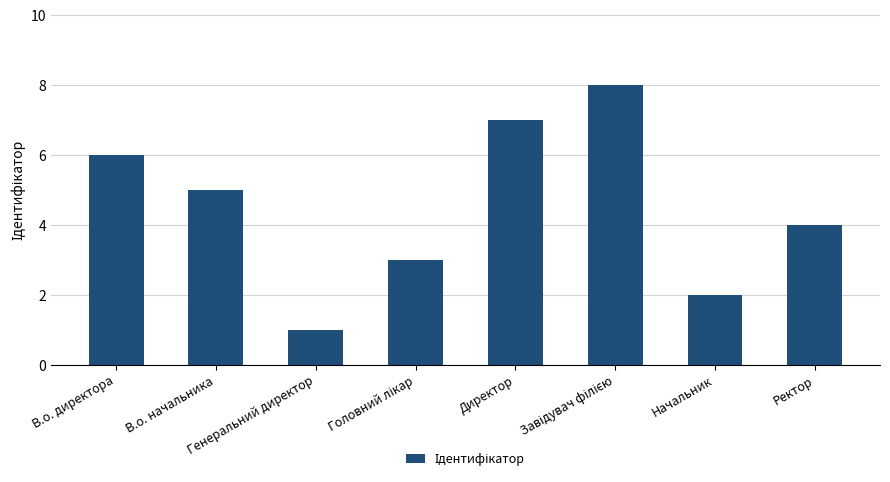

How many distinct data groups are displayed?

1